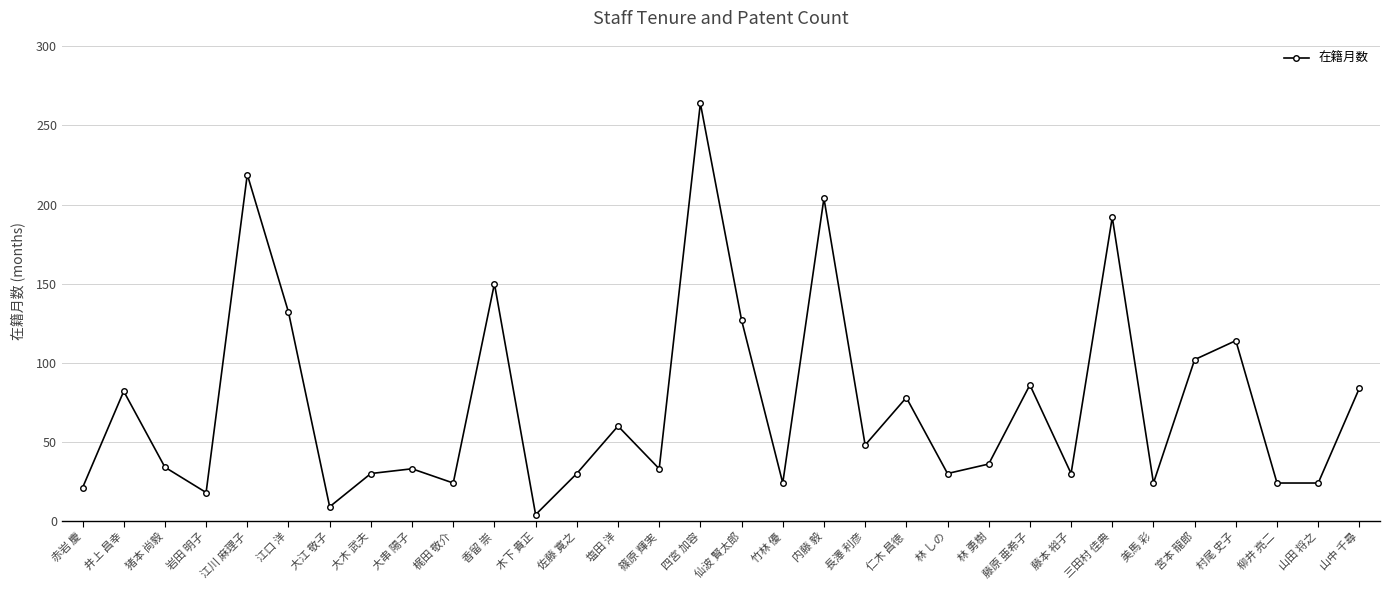

What is the label of the 25th point from the left?

藤本 裕子